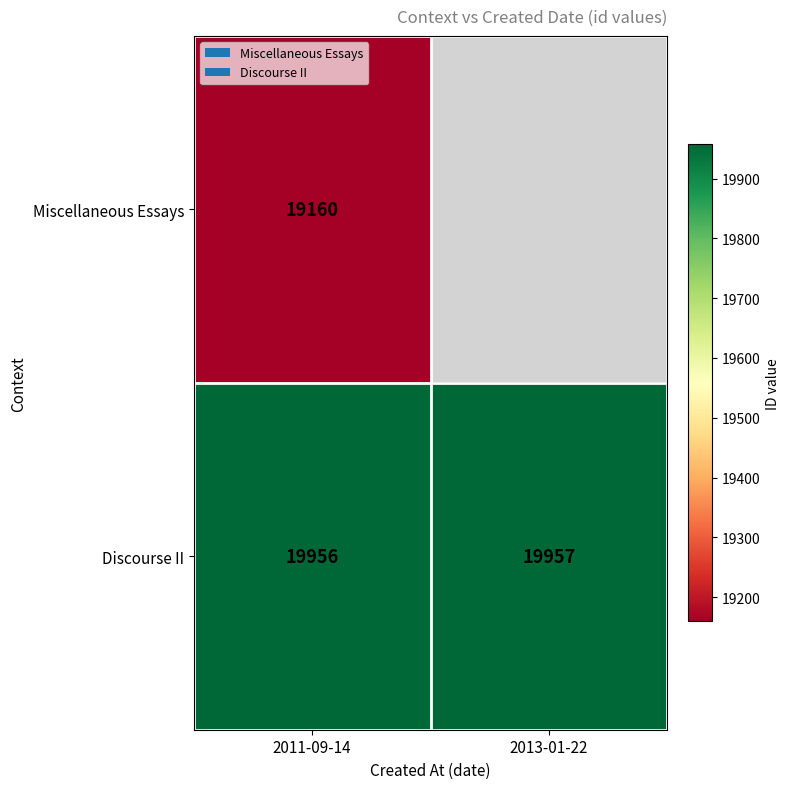

Count the Discourse II values in the range 19956 to 19957.

2